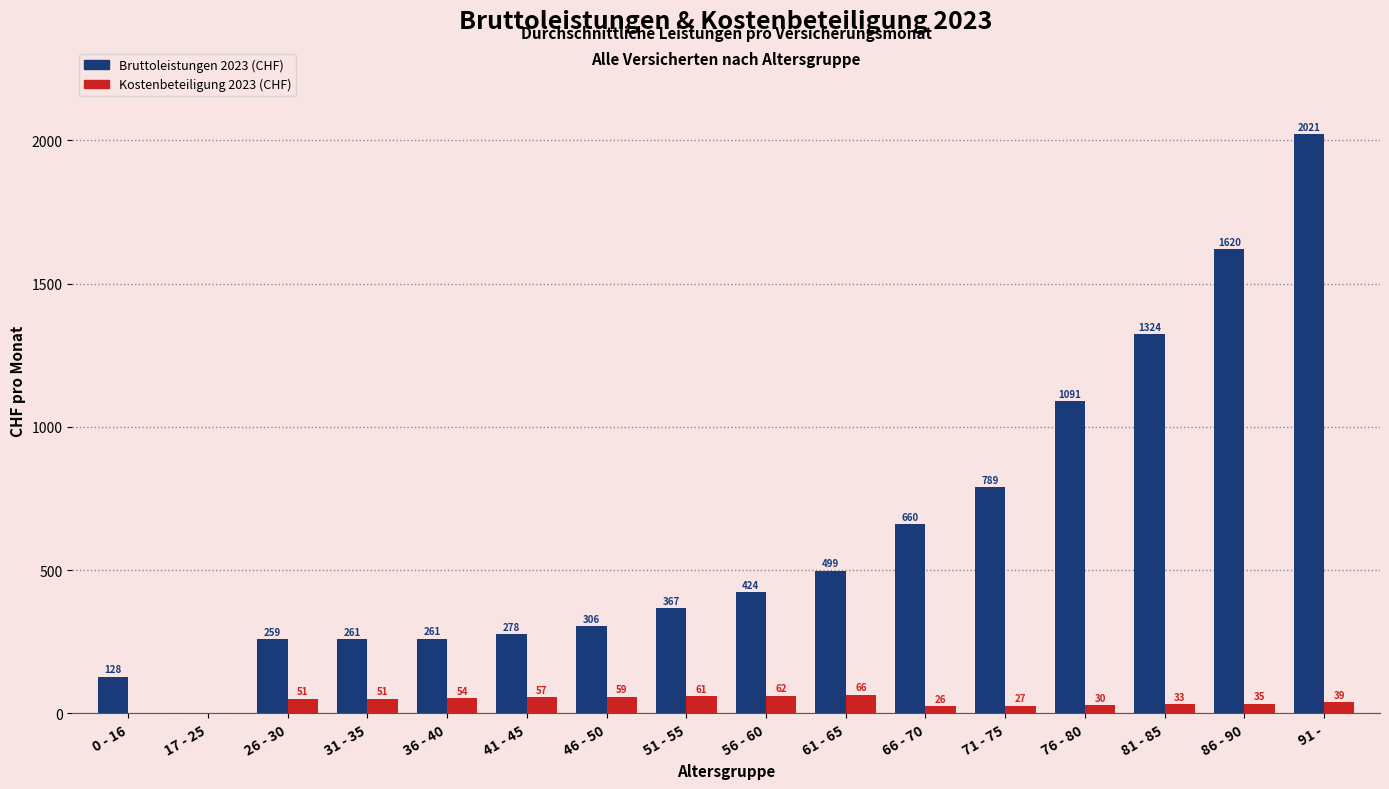

What is the difference between the Bruttoleistungen 2023 (CHF) values at 81 - 85 and 66 - 70?

664.1